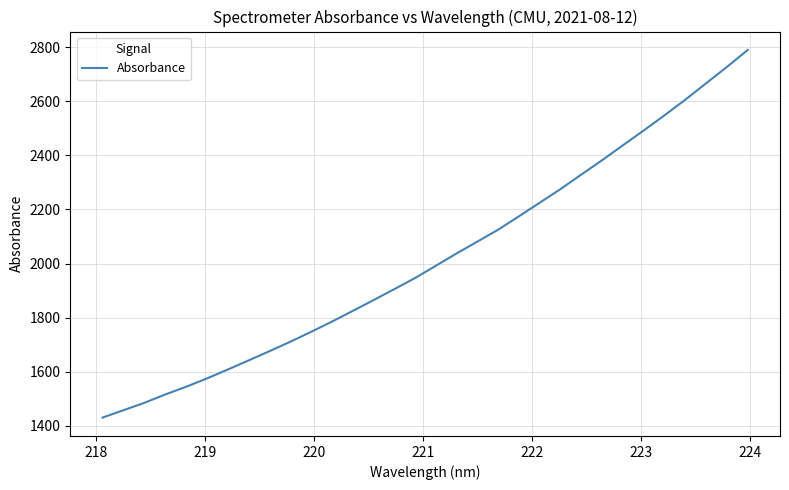

What is the maximum value shown in the chart?

2790.1